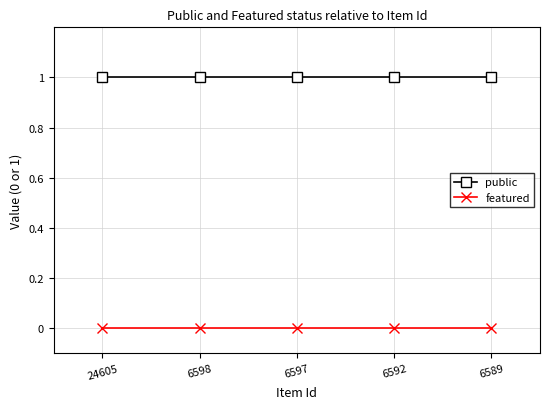

At how many categories does at least one series exceed 0?

5